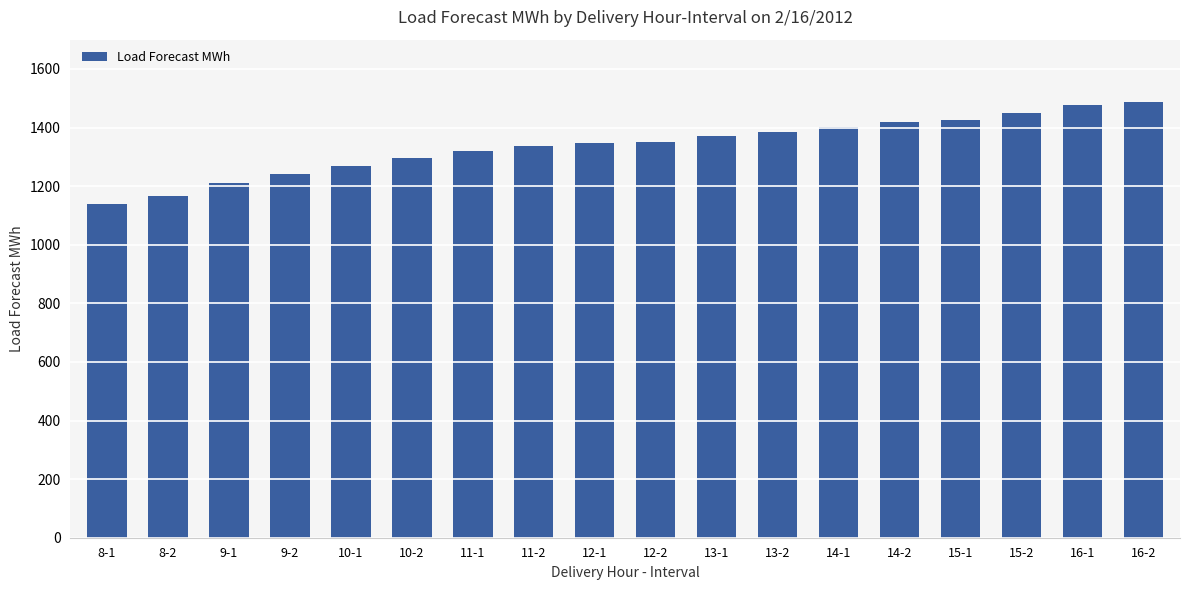

What is the maximum value shown in the chart?

1487.5